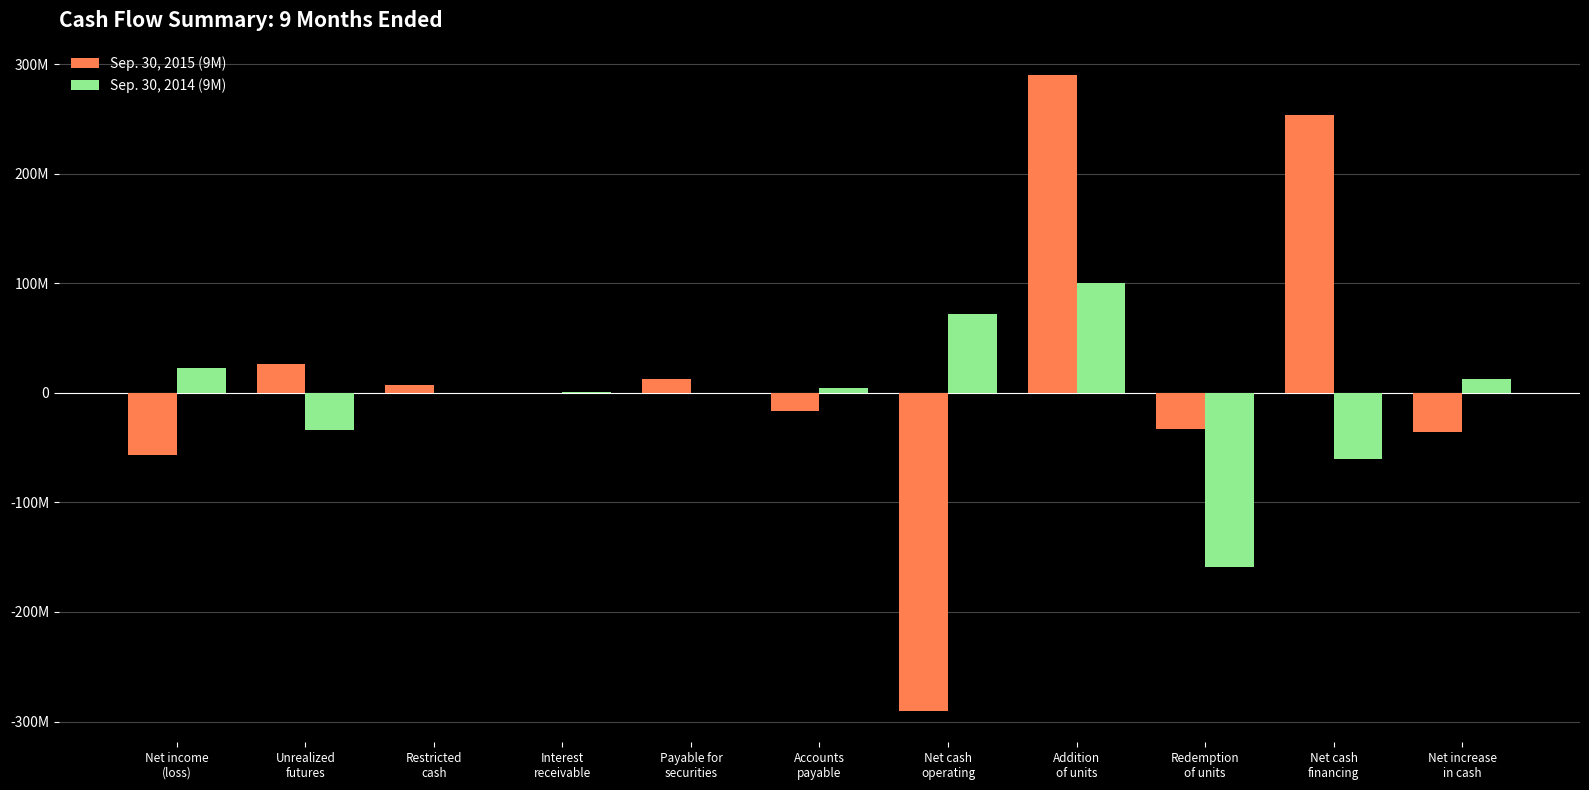

What position from the left is Restricted
cash?

3